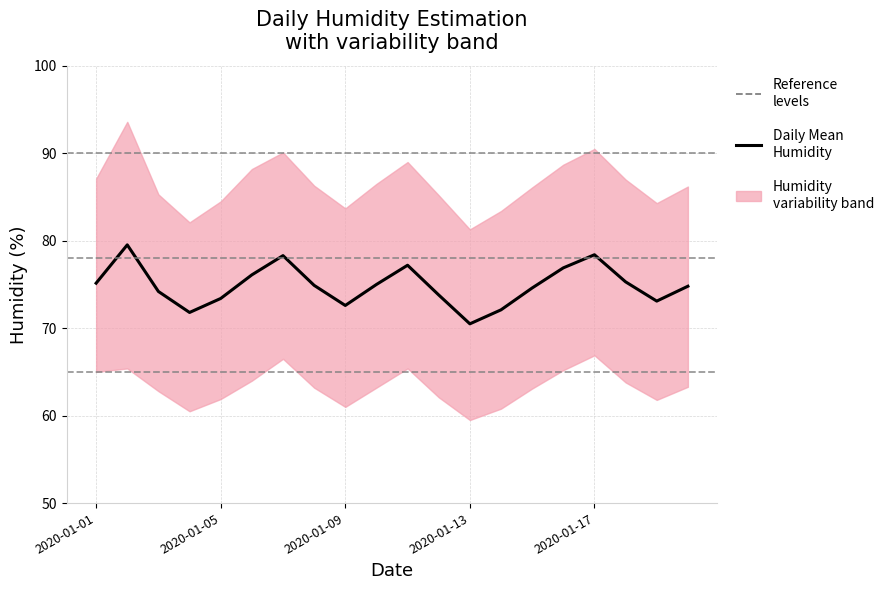

What is the change in value from 8 to 10?

+4.6